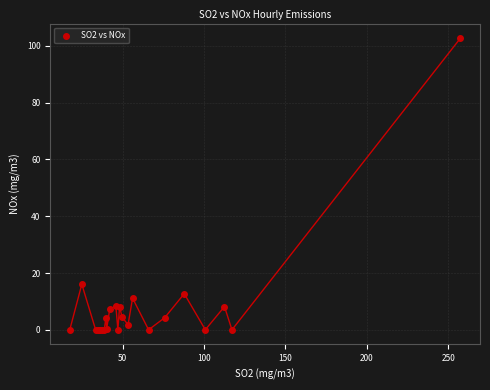

What Y value in the scatter plot is closest to 51?

16.0